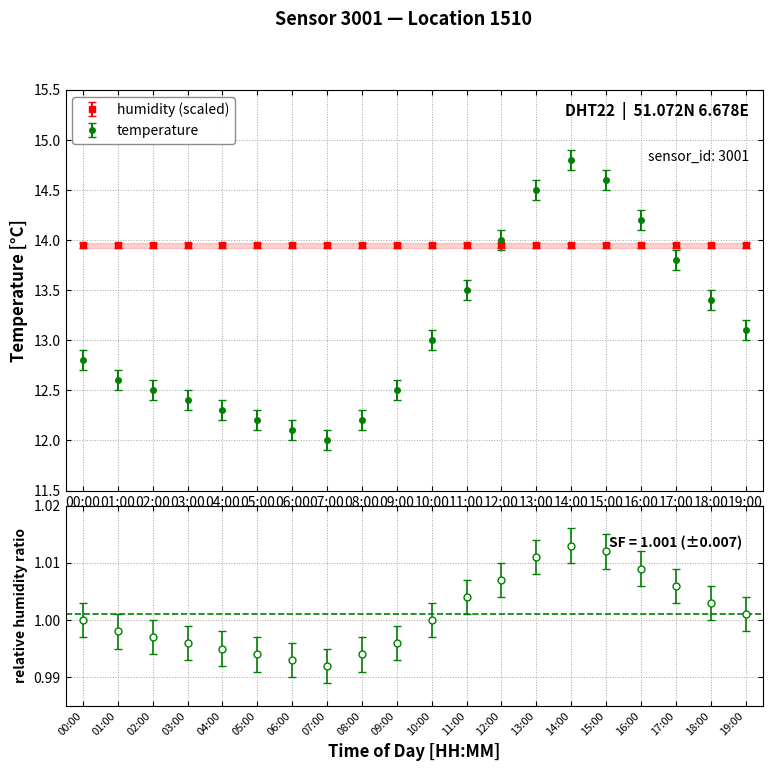

At which category does the data reach its first local valley?

07:00